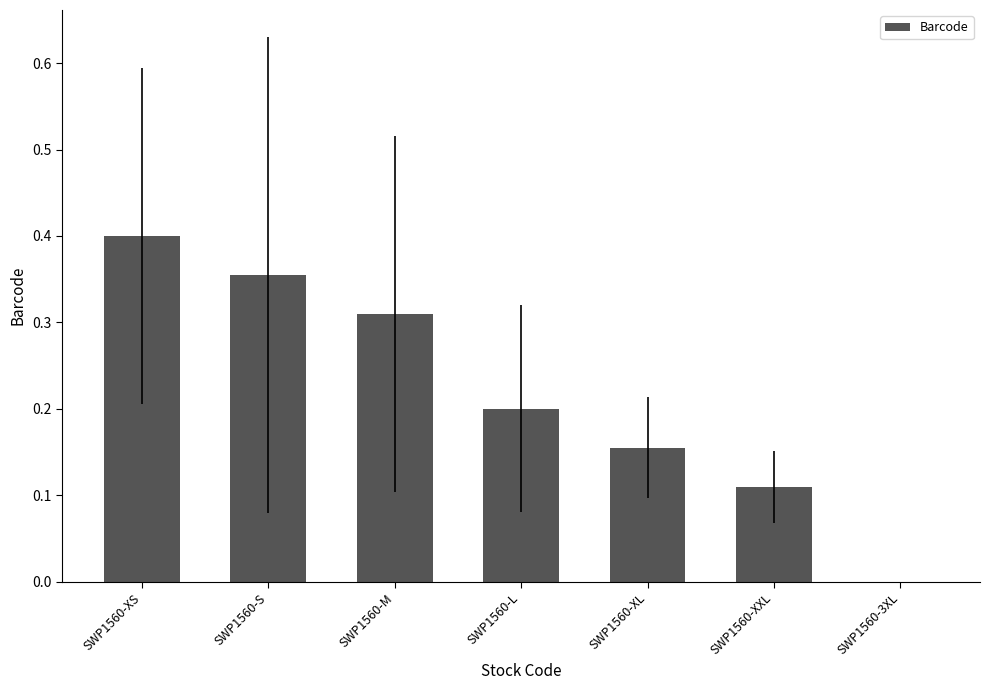

The value at SWP1560-L is 0.3. True or false?

False